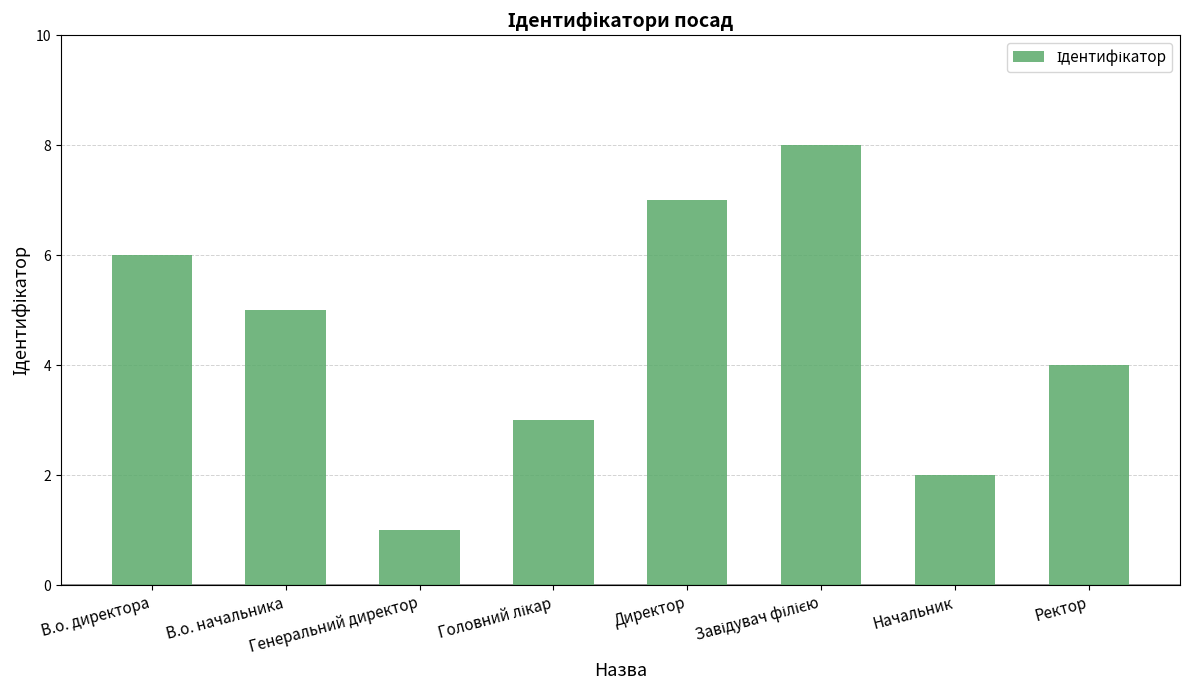

What is the difference between the maximum and minimum values?

7